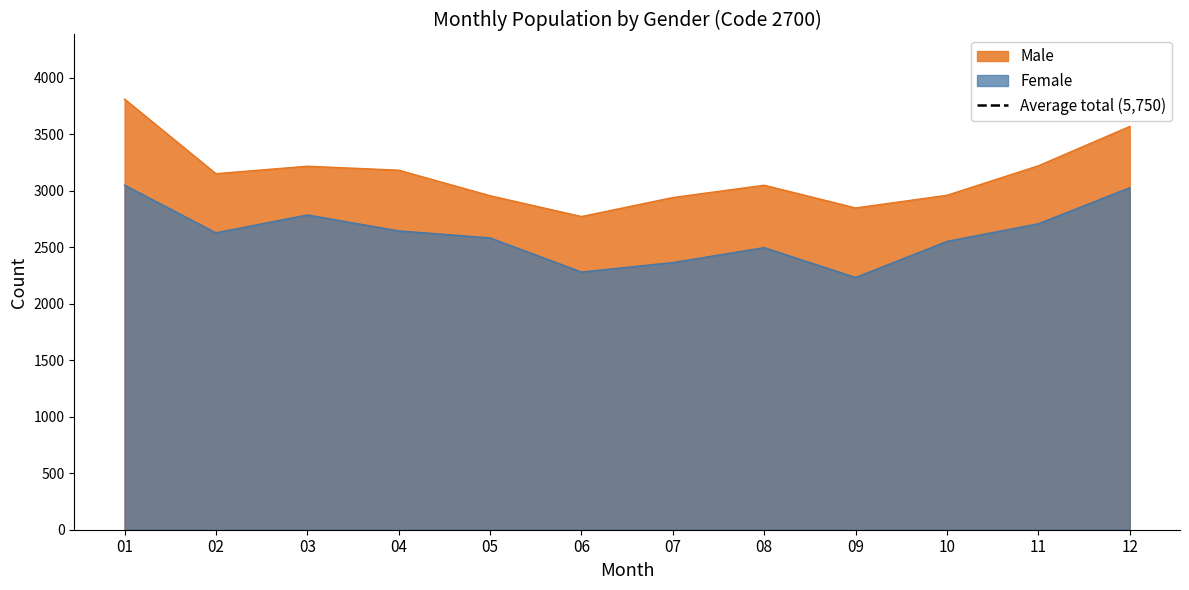

Rank the series by their maximum value, from highest to lowest.

Male, Female